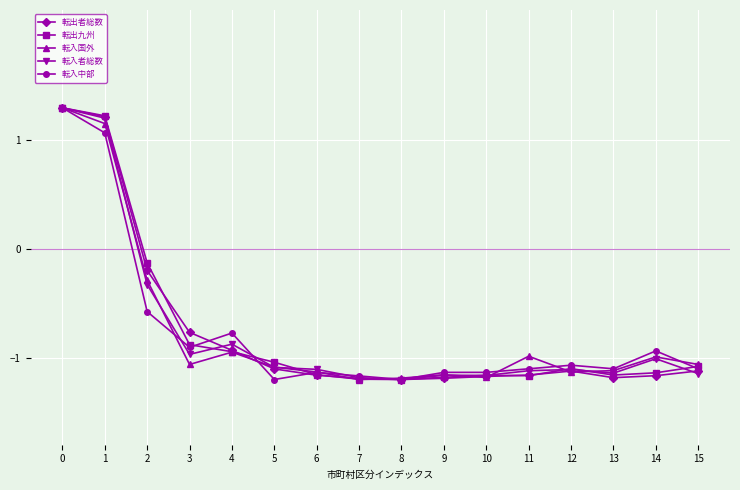

How many negative values does the 転入国外 series have?

14